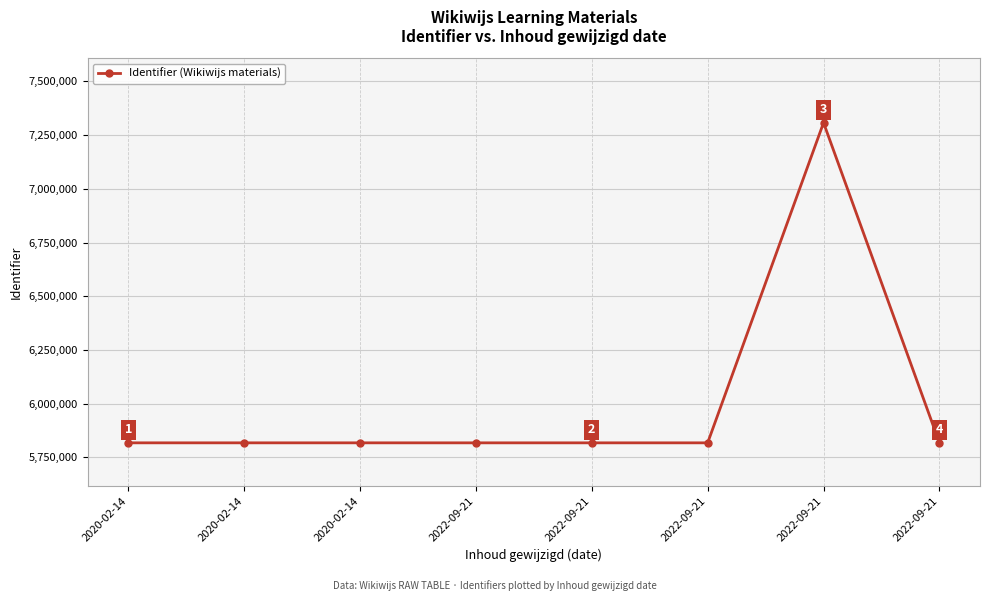

Reading left to right, what are all the values shown in this chart?

5818022	5818010	5818021	5817978	5818005	5818011	7307884	5818018